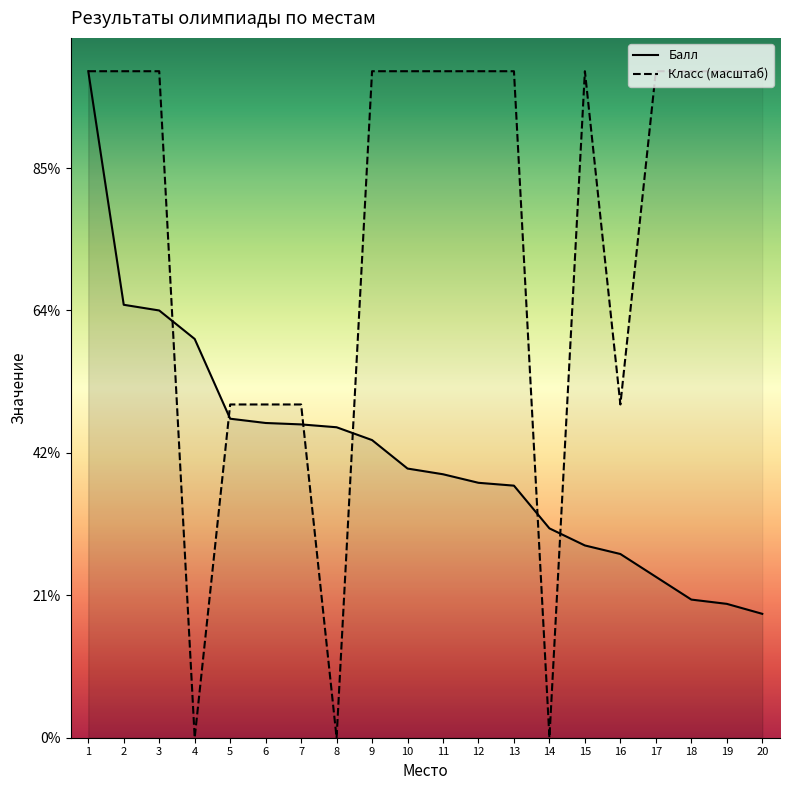

Which label corresponds to the largest value in the chart?

1